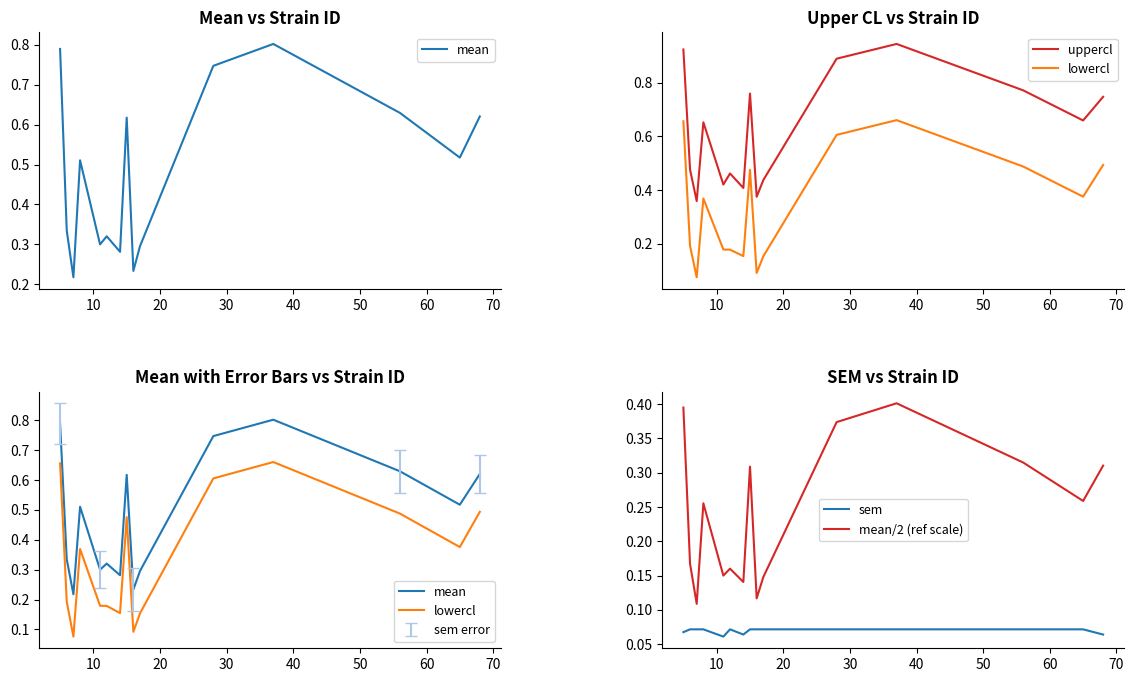

True or false: mean and lowercl cross at least once.

False